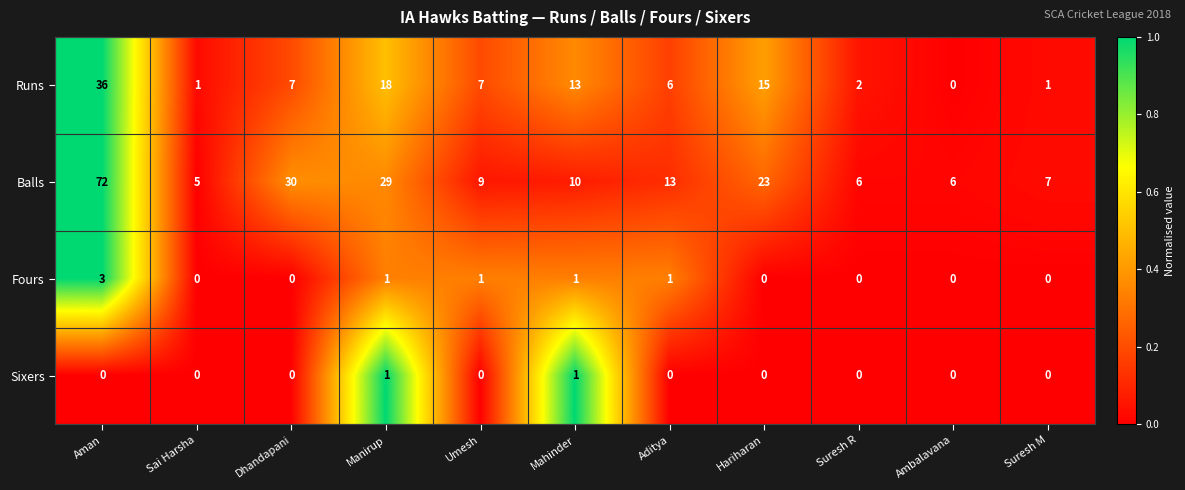

Which series changed the most between Hariharan and Ambalavana?

Balls